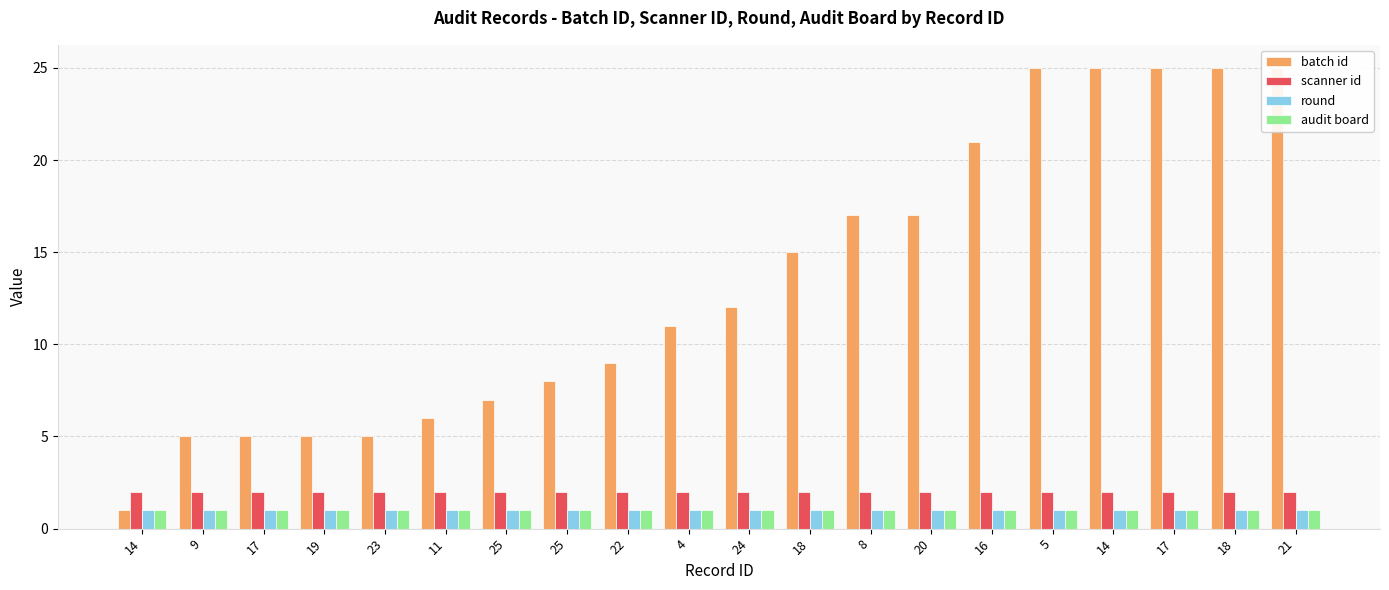

Rank the series at 18 from lowest to highest value.

round, audit board, scanner id, batch id